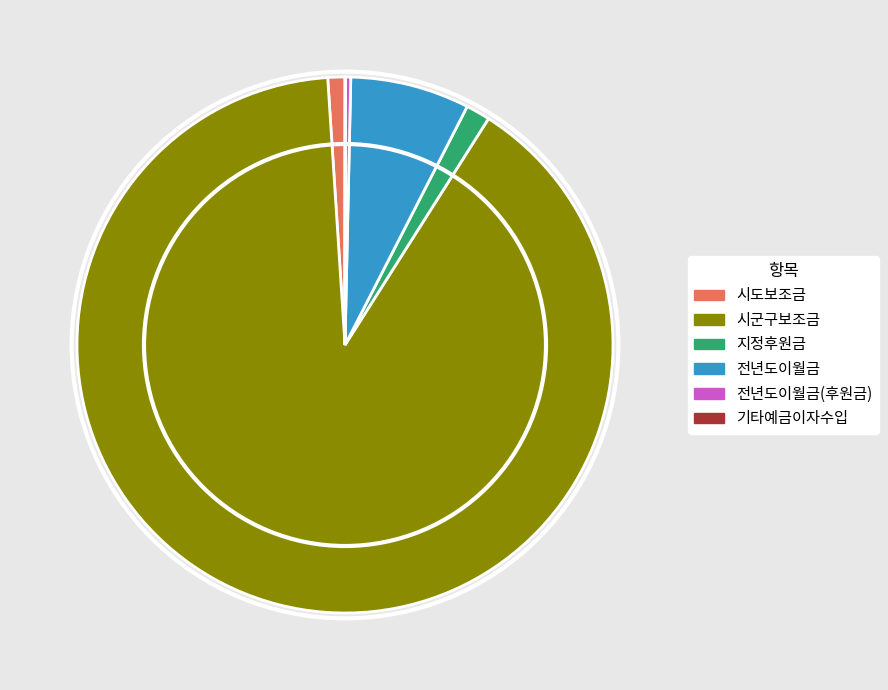

Combined, do 전년도이월금(후원금) and 전년도이월금 account for over 50%?

No